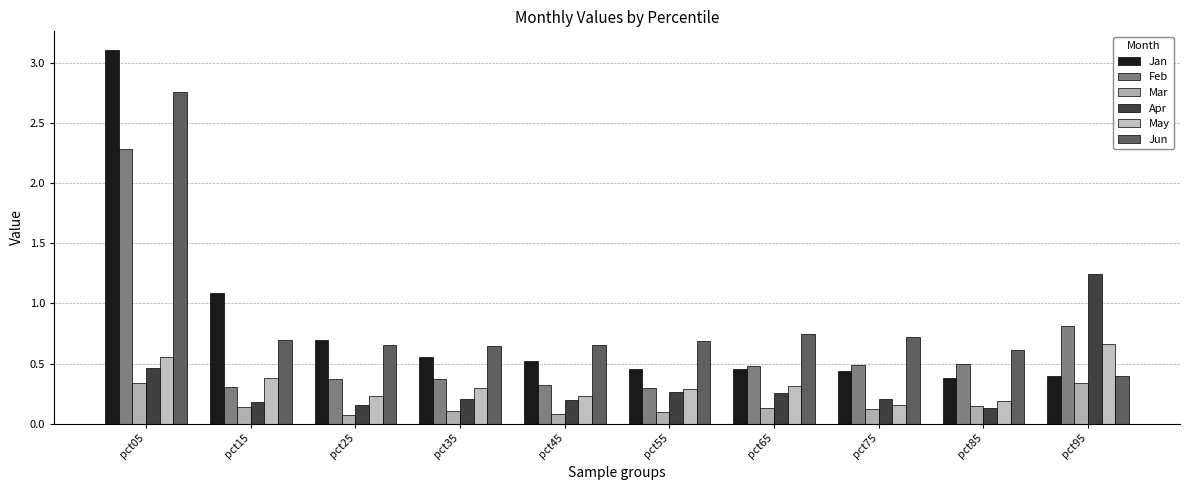

List the series in order of their peak value, lowest first.

Mar, May, Apr, Feb, Jun, Jan